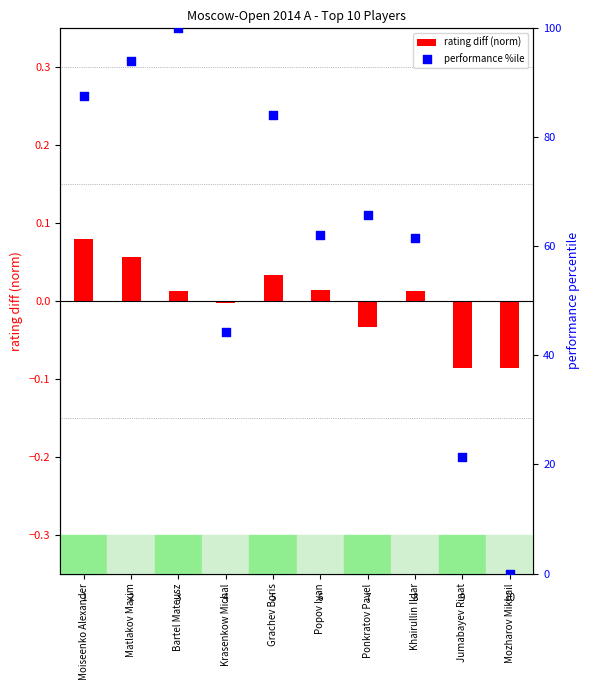

At which category is the sum across all series the highest?

Bartel Mateusz